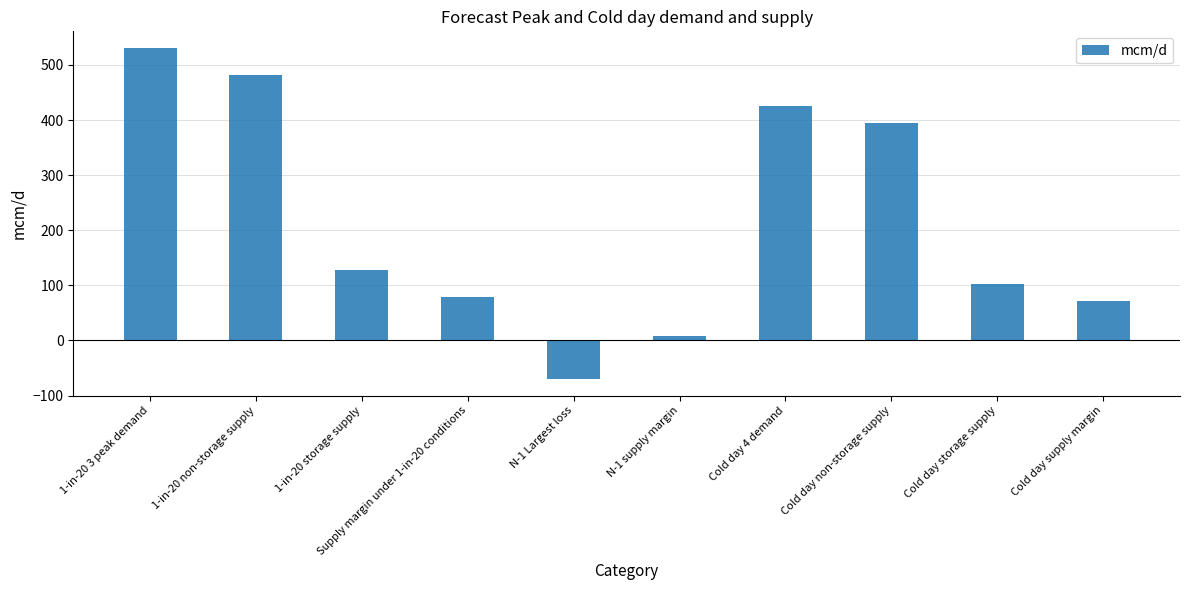

At which label does the data first exceed 128?

1-in-20 3 peak demand